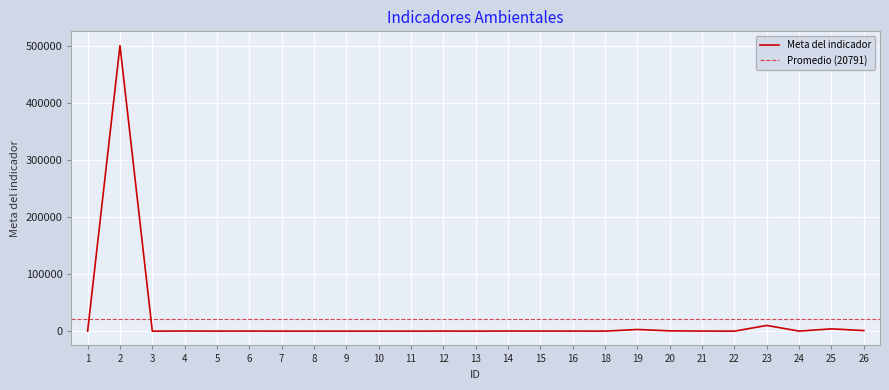

At which category does the chart reach its peak across all series?

2